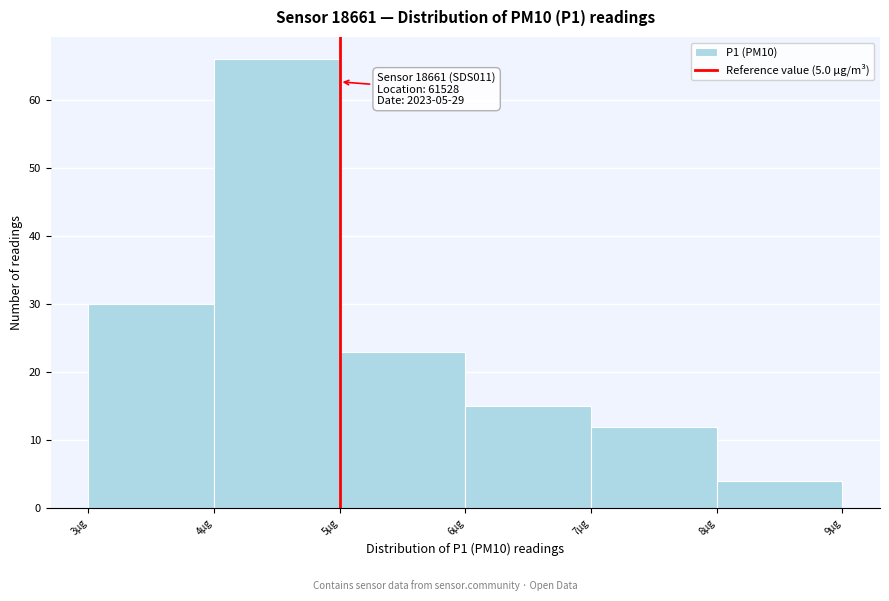

Over which range of the x-axis is the bar tallest?

4 to 5